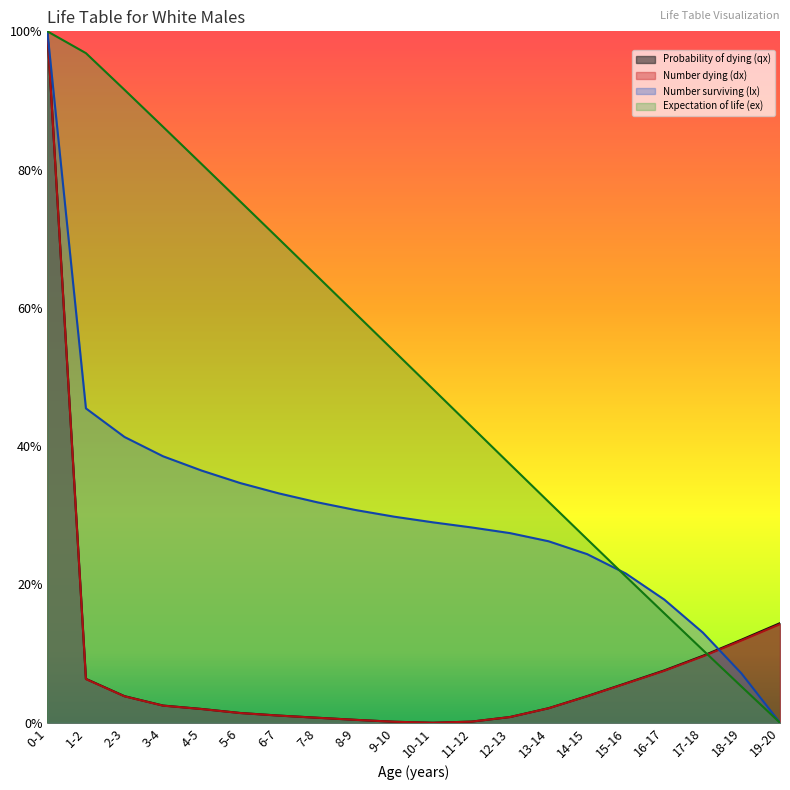

Where is Expectation of life (ex) nearest to the value 0?

19-20